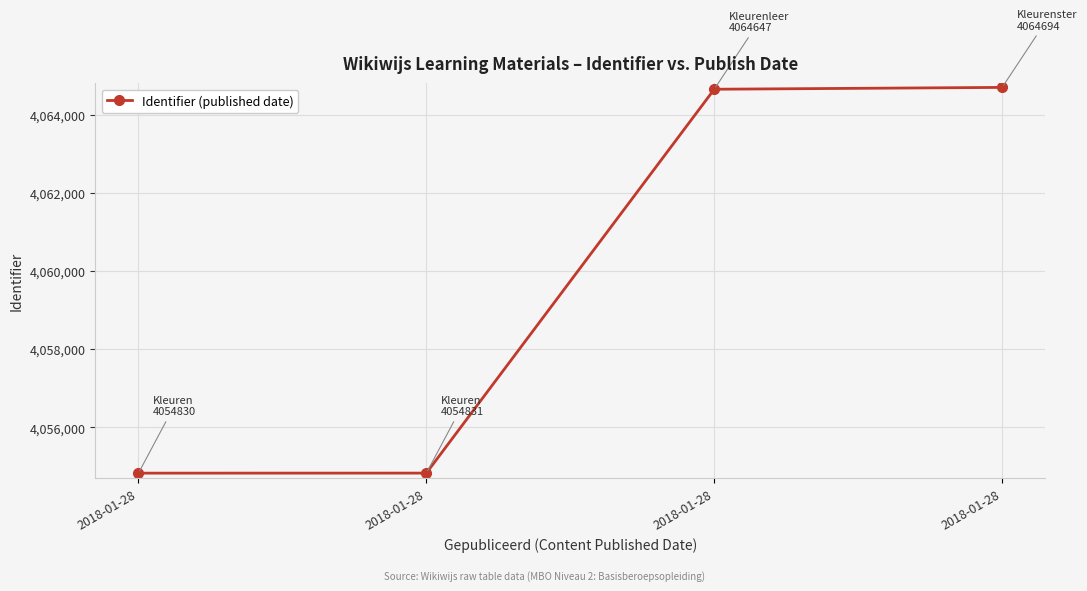

Reading left to right, what are all the values shown in this chart?

2018-01-28=4054830	2018-01-28=4054831	2018-01-28=4064647	2018-01-28=4064694